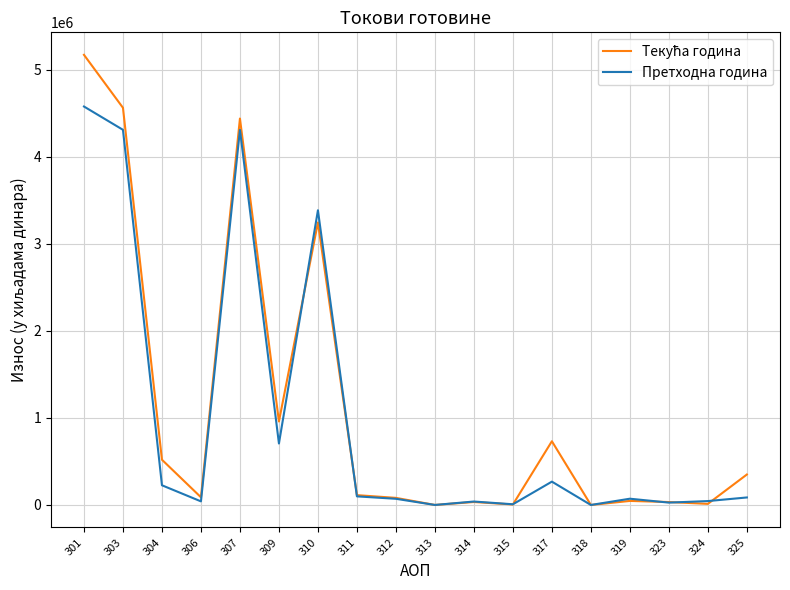

The value of Претходна година at 309 is 706550. True or false?

True